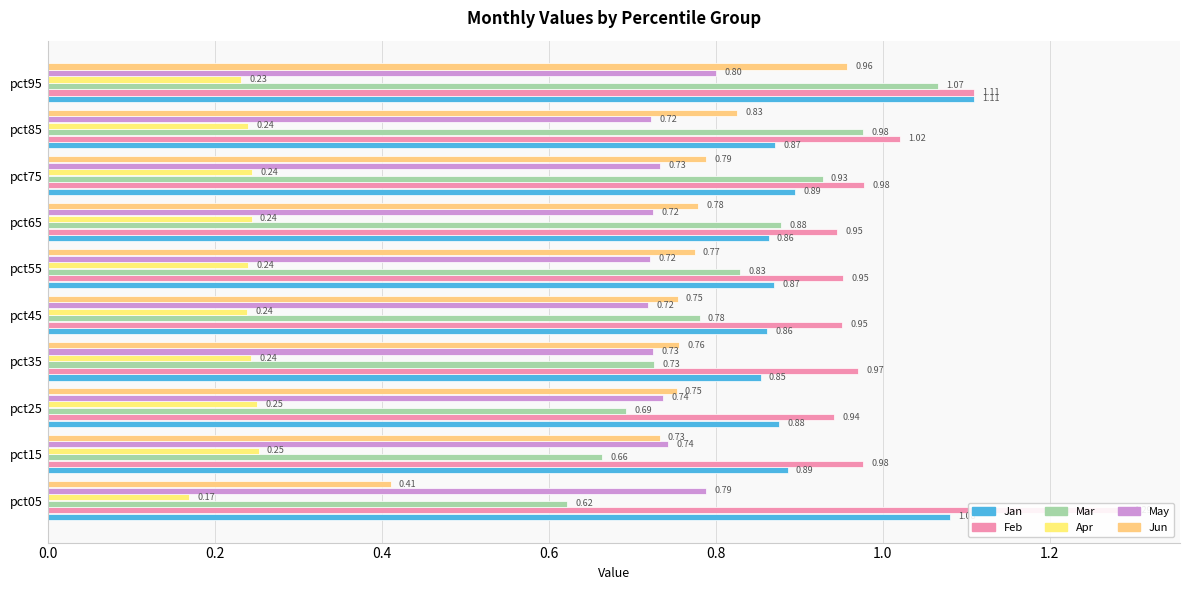

Which series has the widest spread of values?

Jun